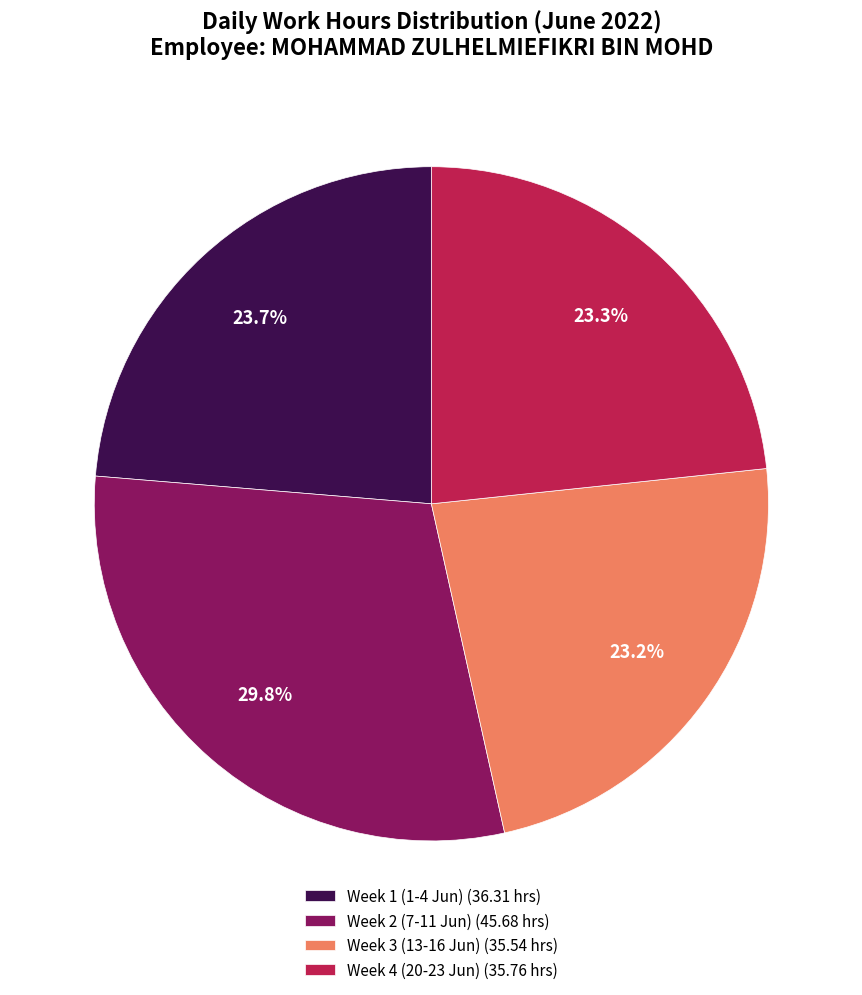

Is Week 3 (13-16 Jun) (35.54 hrs) the majority of the pie?

No